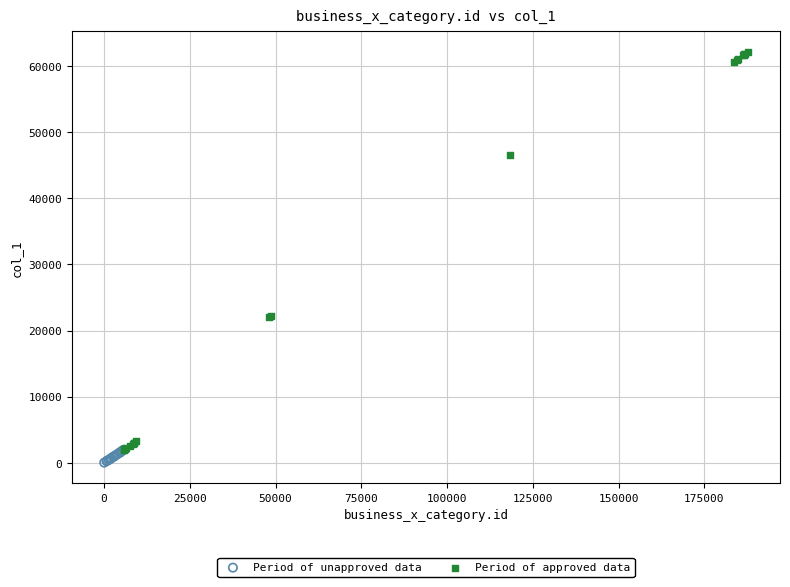

Which series contains the highest Y value?

Period of approved data